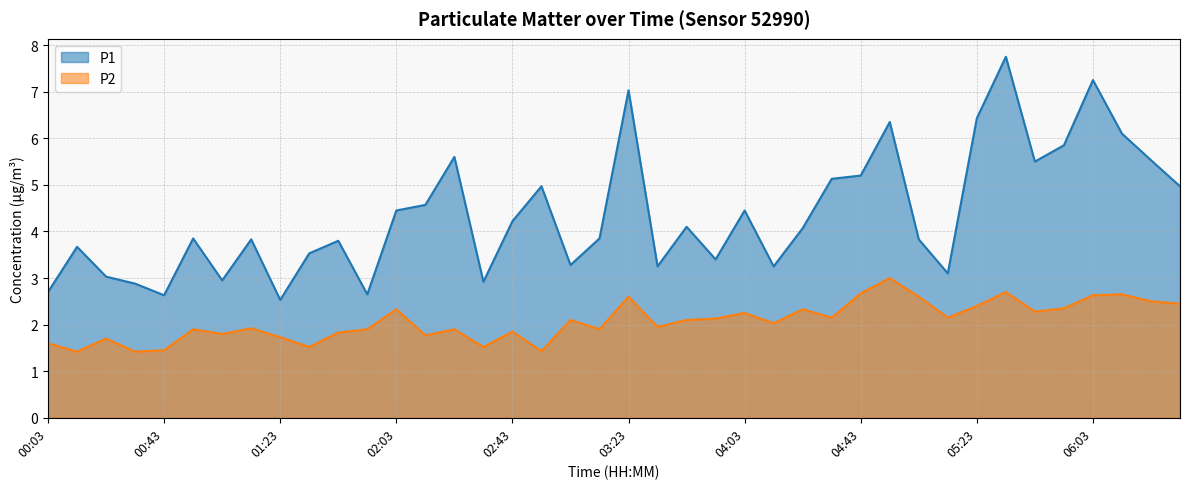

What is the difference between the maximum and minimum values in the P2 series?

1.6